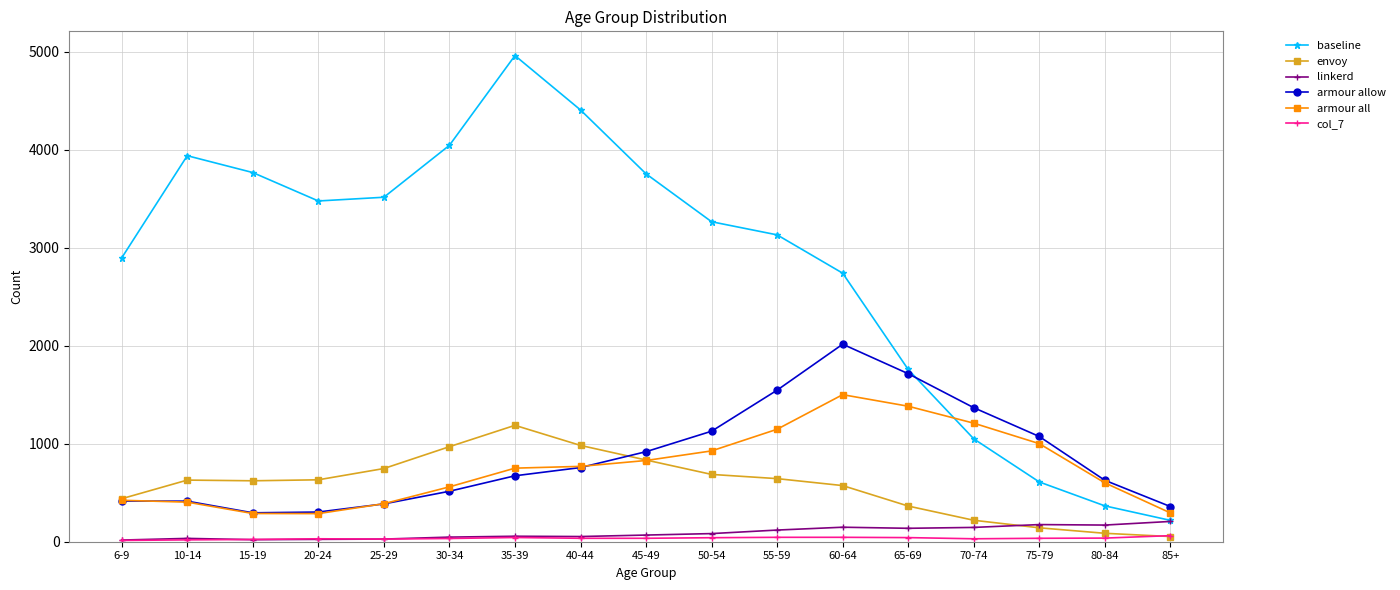

What position from the right is 10-14?

16